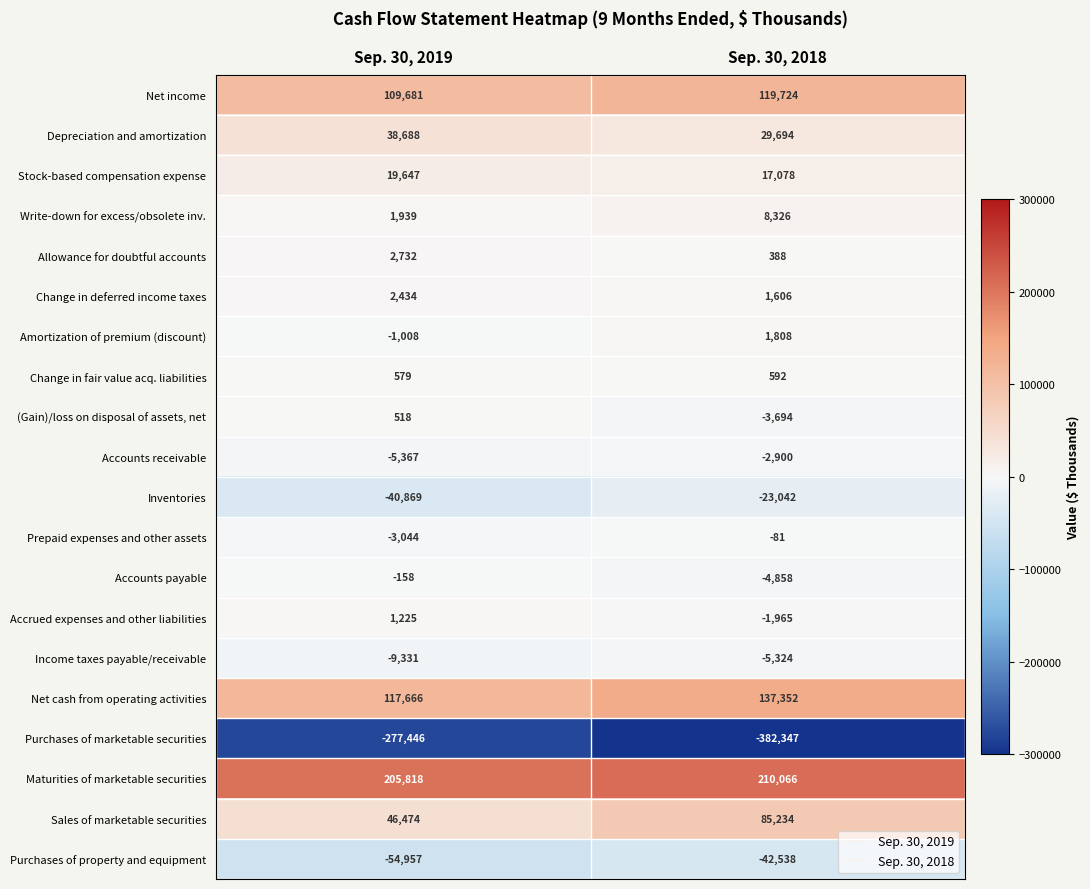

Read the Purchases of marketable securities value at Sep. 30, 2019.

-277446